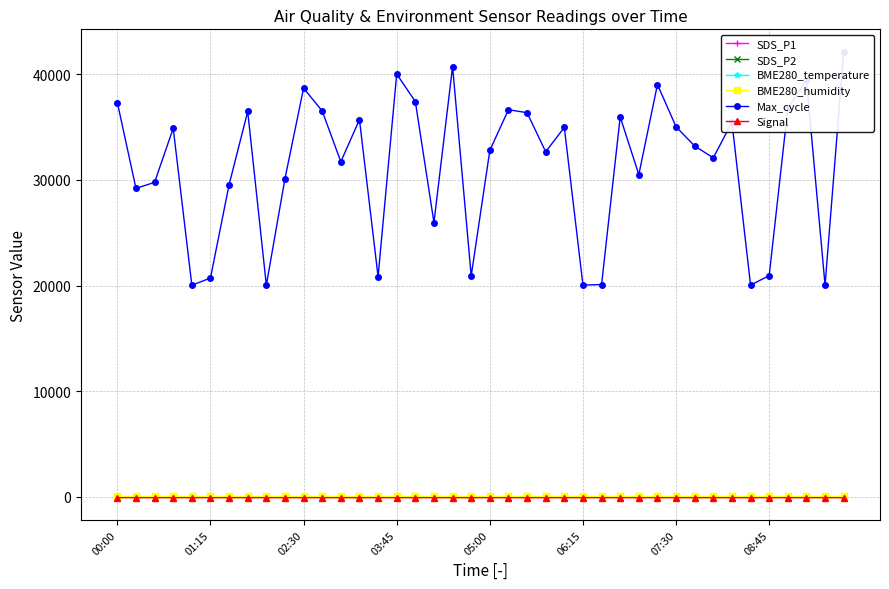

Is the value of Signal at 17 greater than the value of SDS_P1 at 11?

No